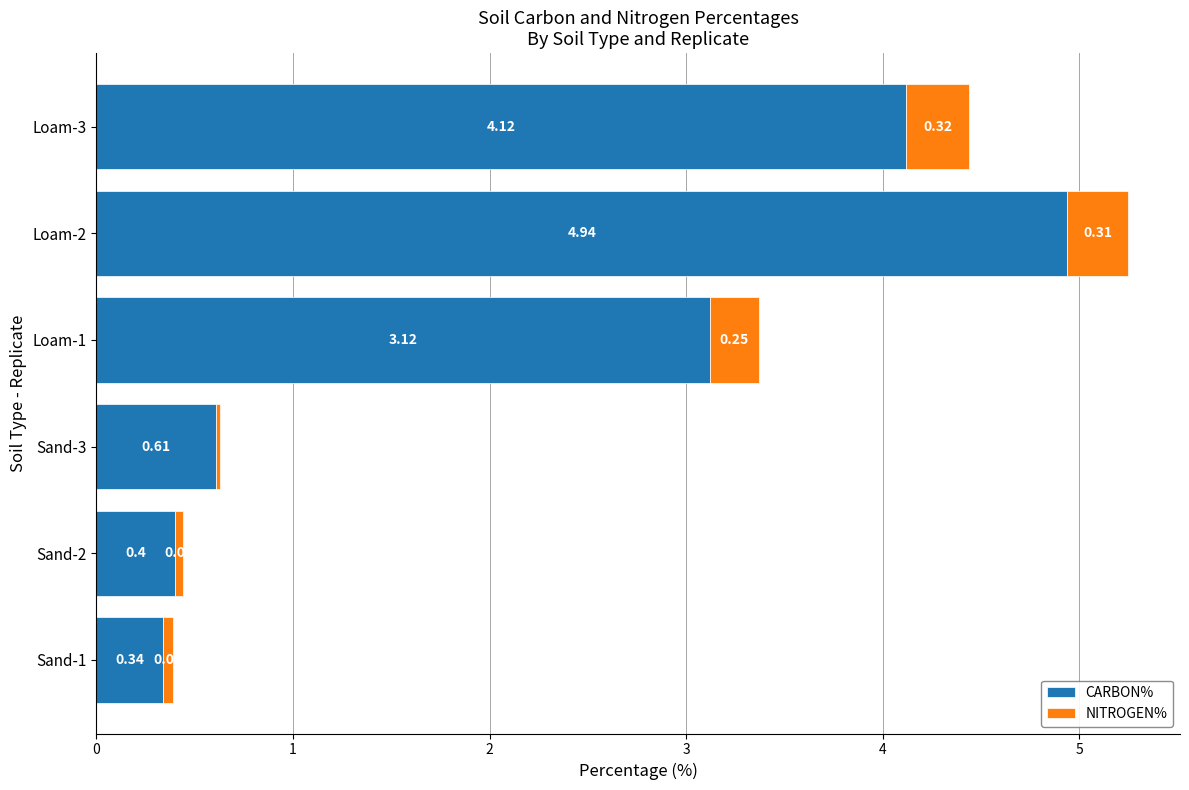

What is the average value of the CARBON% series?

2.3